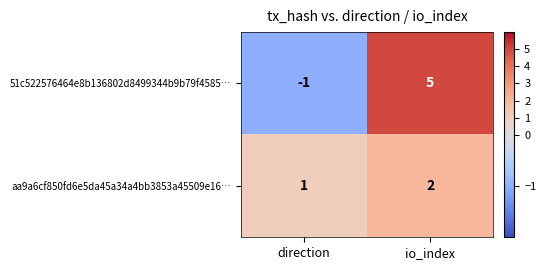

What is the greatest value displayed?

5